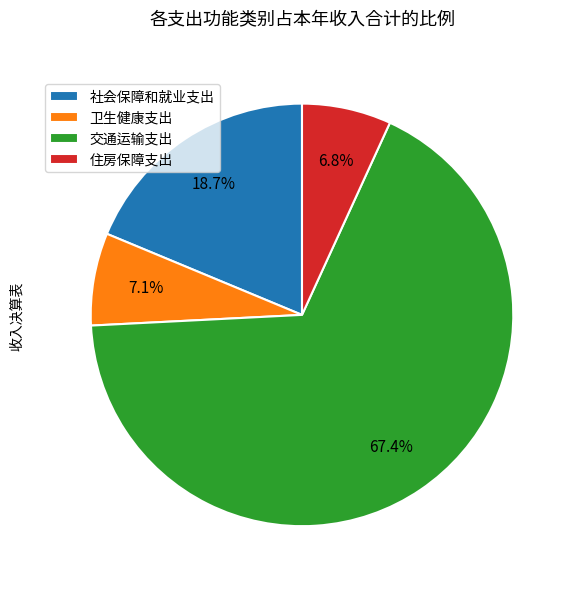

What percentage is the 社会保障和就业支出 slice, to the nearest percent?

19%